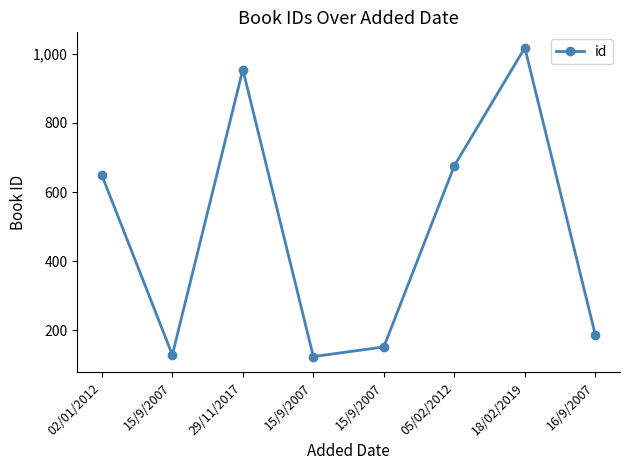

How many categories are shown in the chart?

8